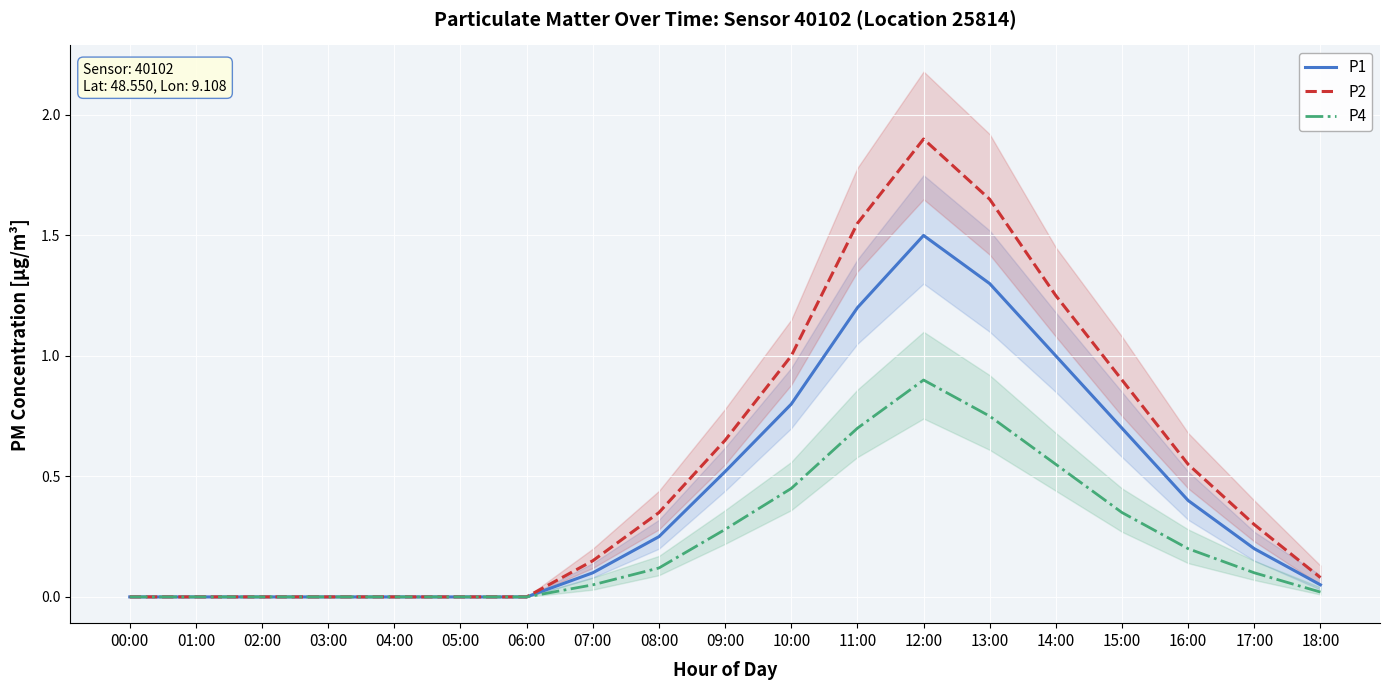

What are all the series names shown in the legend?

P1, P2, P4